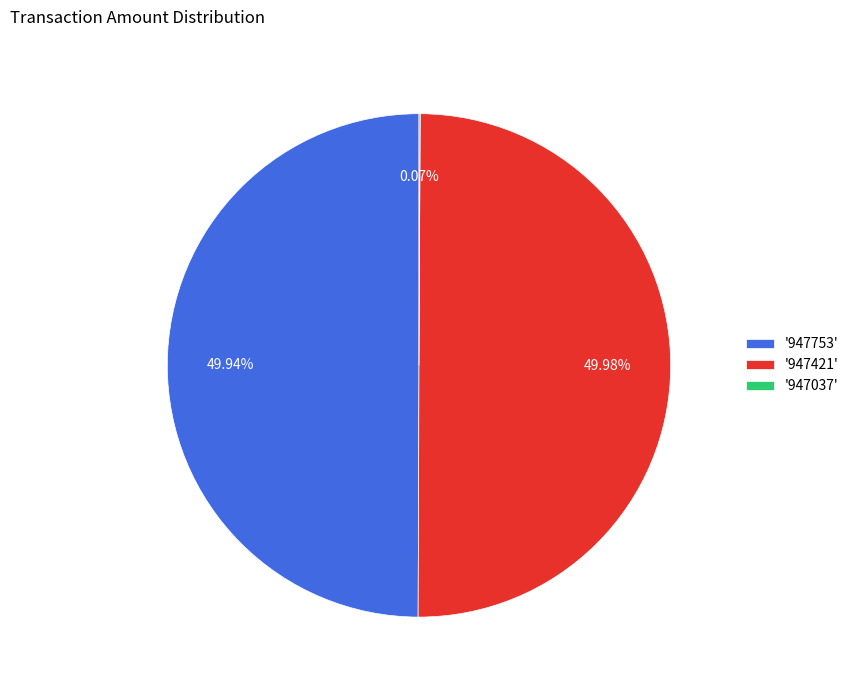

Is the sum of '947421' and '947753' greater than half?

Yes